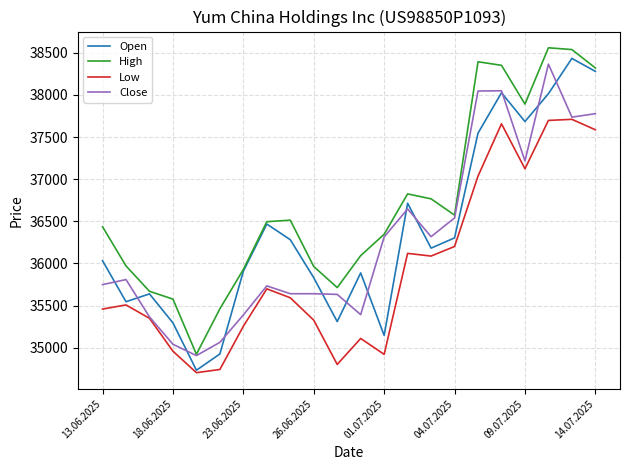

True or false: Low and High intersect in this chart.

False